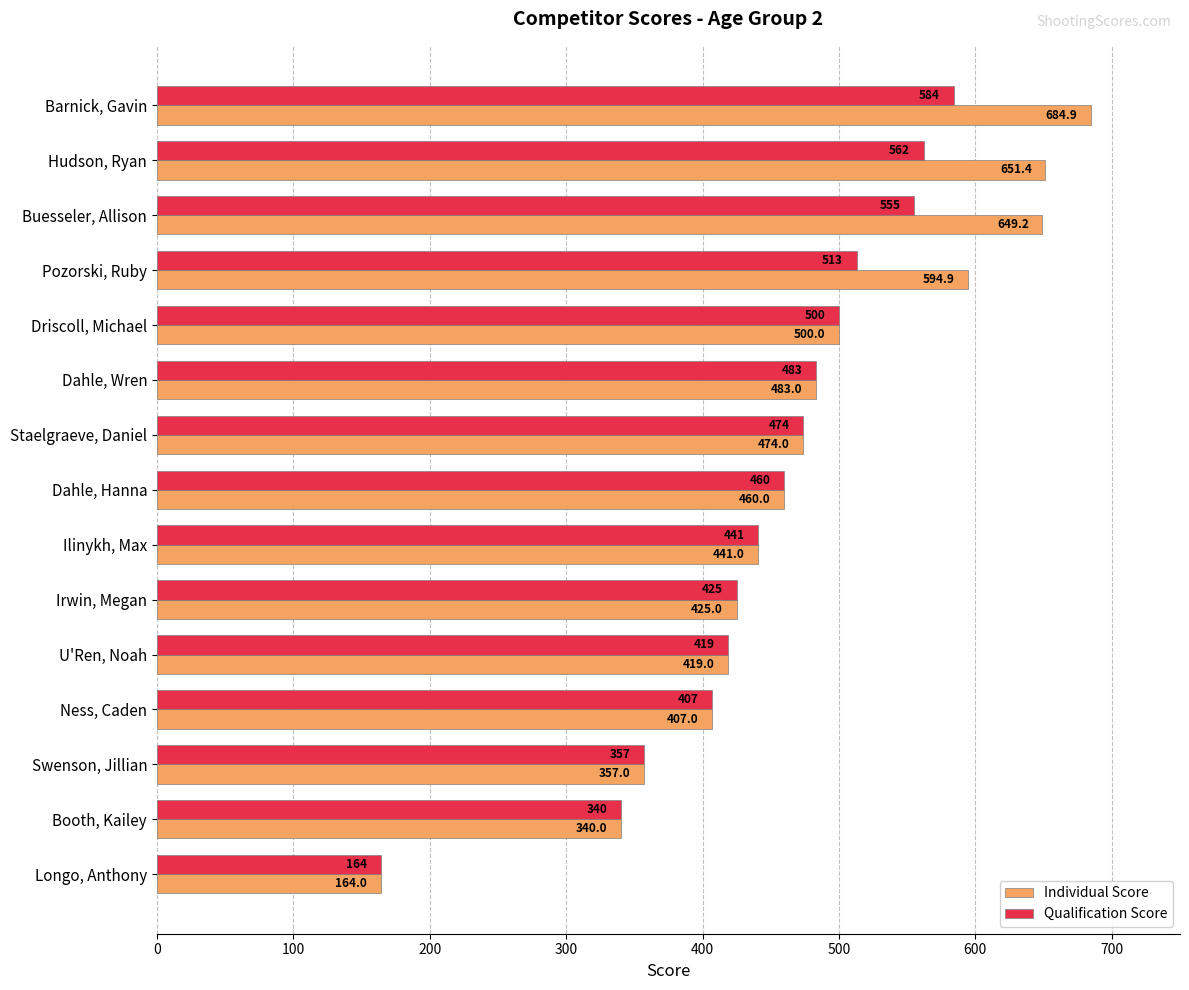

Is it true that Qualification Score equals 407.0 at Ness, Caden?

True